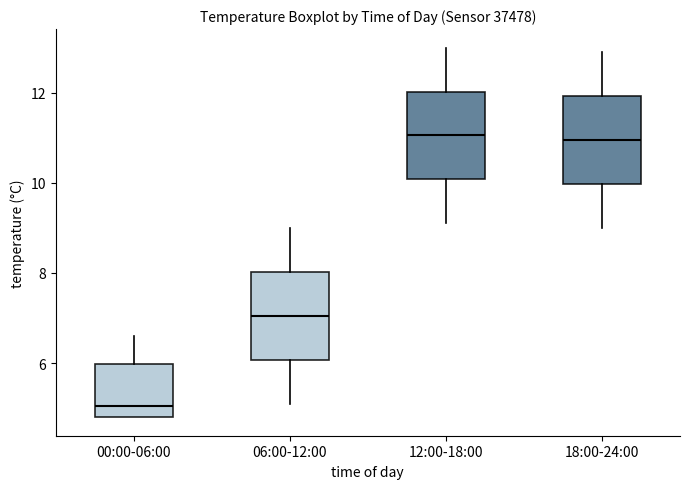

Where does the upper whisker of the box for 12:00-18:00 end on the y-axis? The values are not printed on the chart, so give them approximately, as read against the axis.

13.0